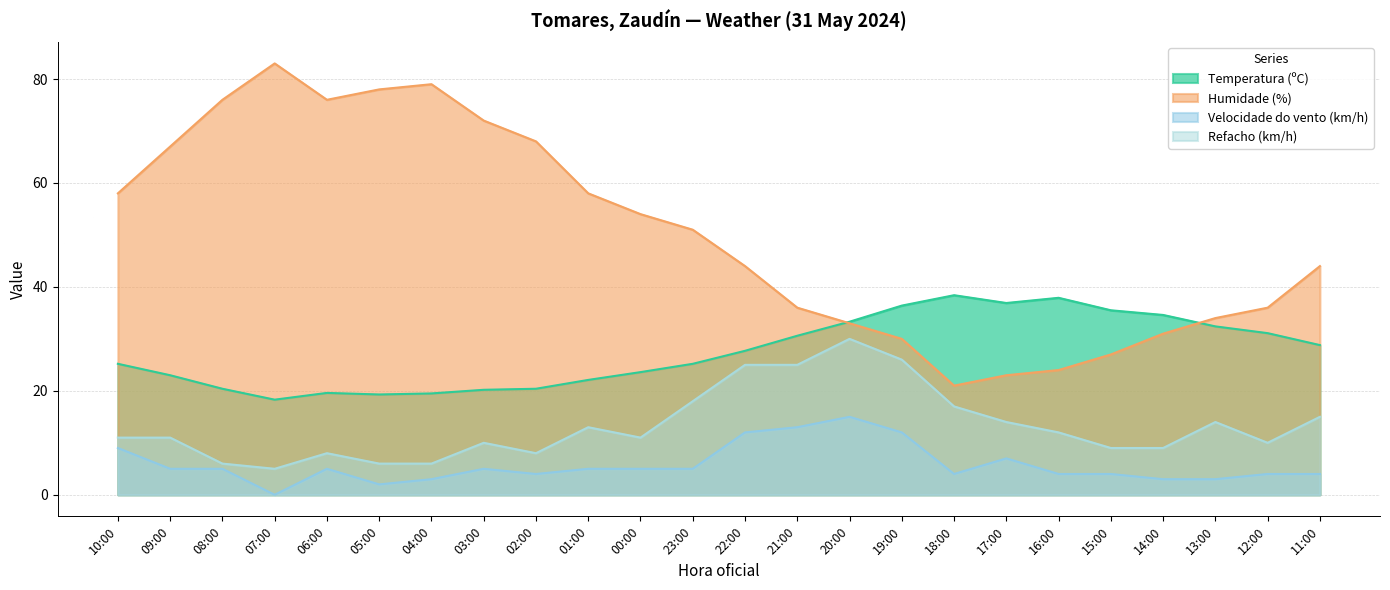

Between 07:00 and 18:00, which series saw the biggest shift?

Humidade (%)